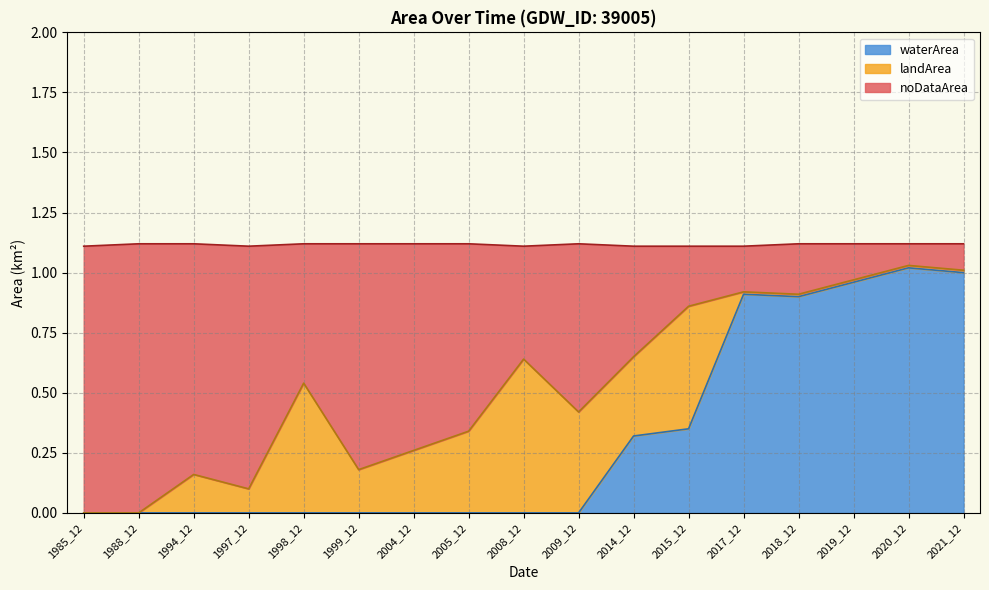

True or false: waterArea and noDataArea intersect in this chart.

False